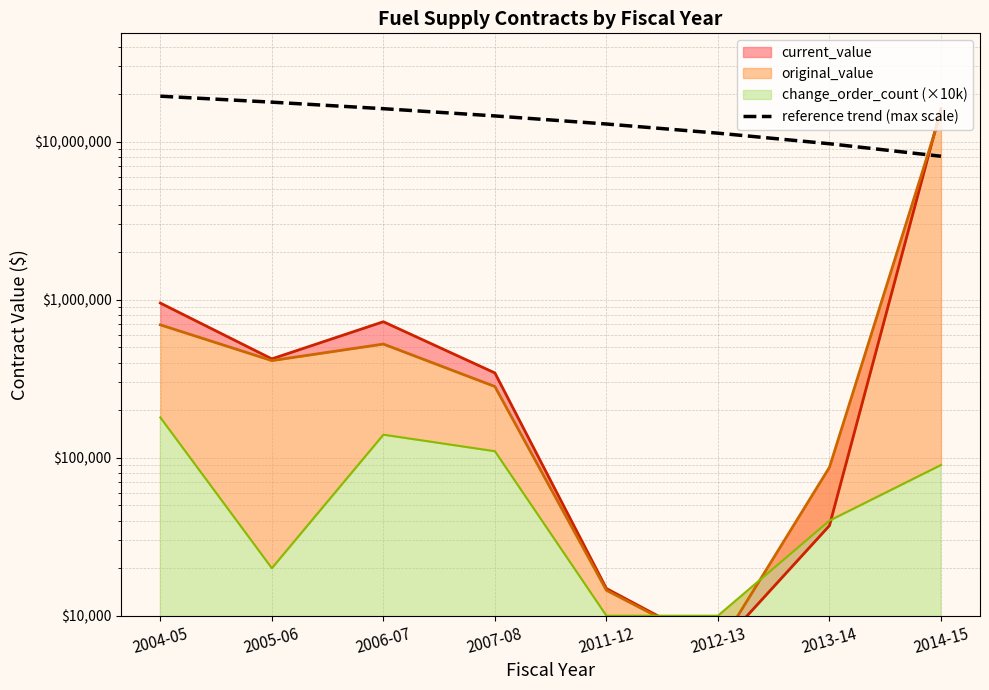

Where does the data first go above 14591874?

2004-05